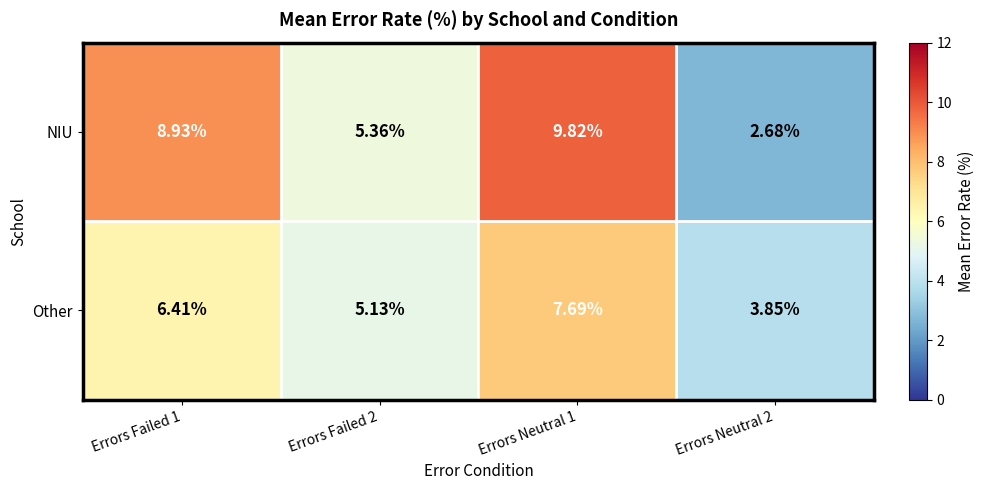

Which series has the largest range (max minus min)?

NIU